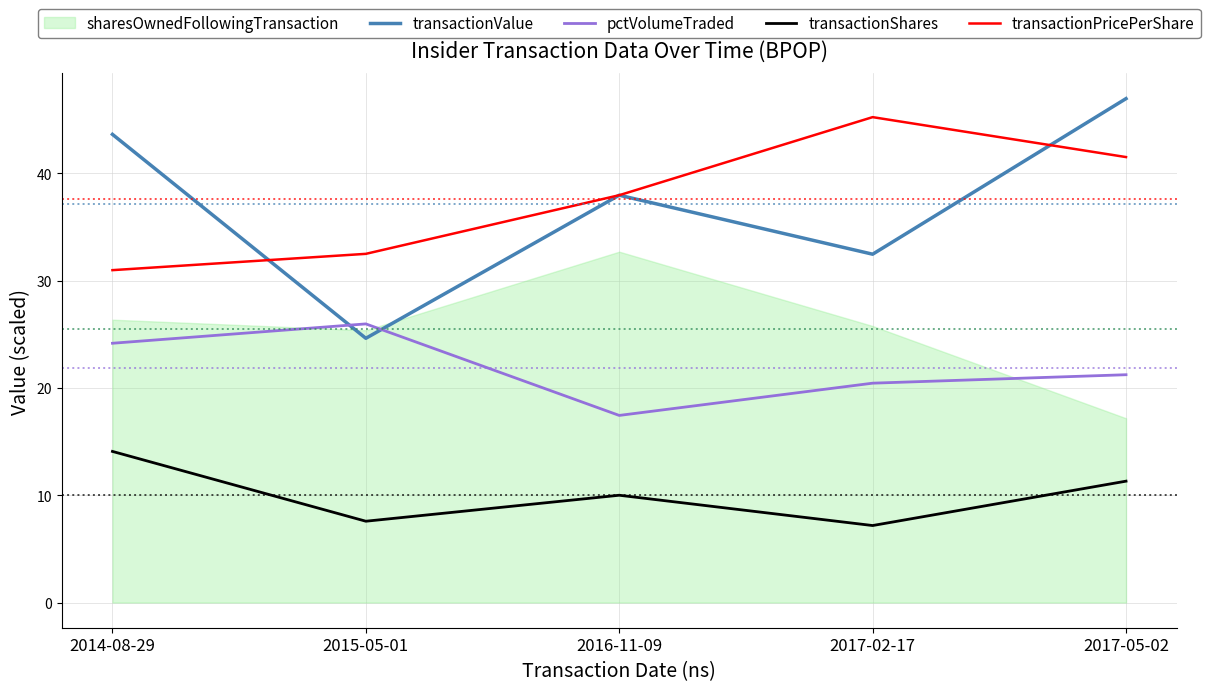

Is it true that transactionValue equals 38.0 at 2016-11-09?

True